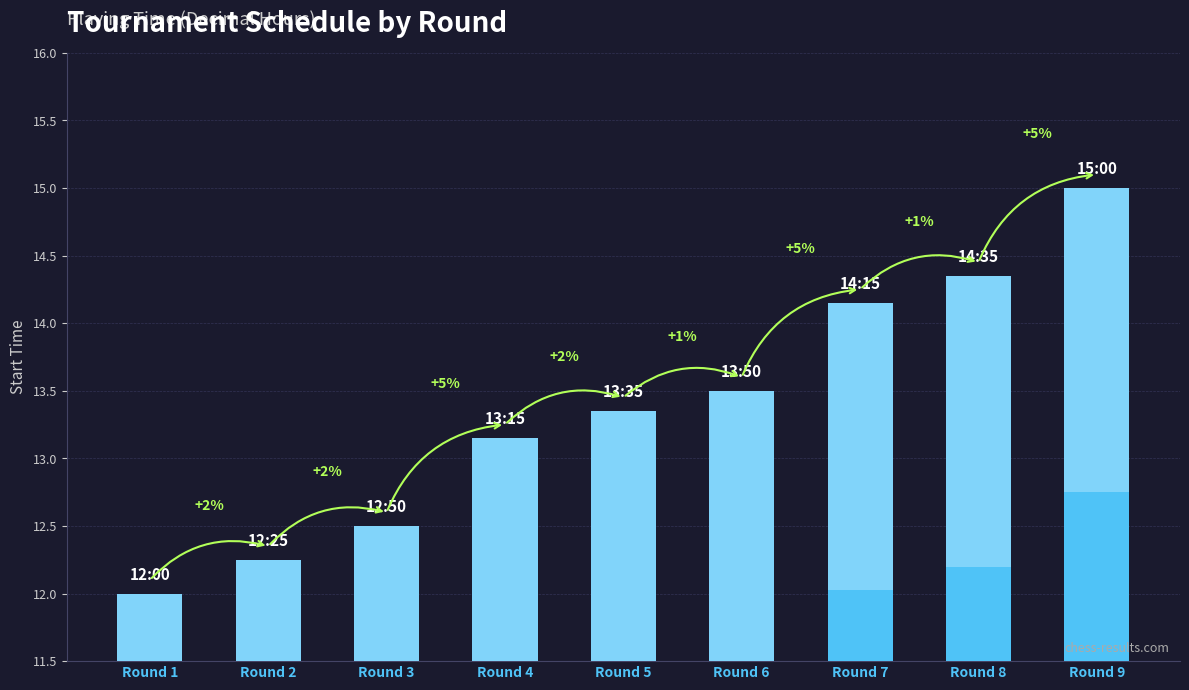

What is the change in value from Round 5 to Round 9?

+1.7